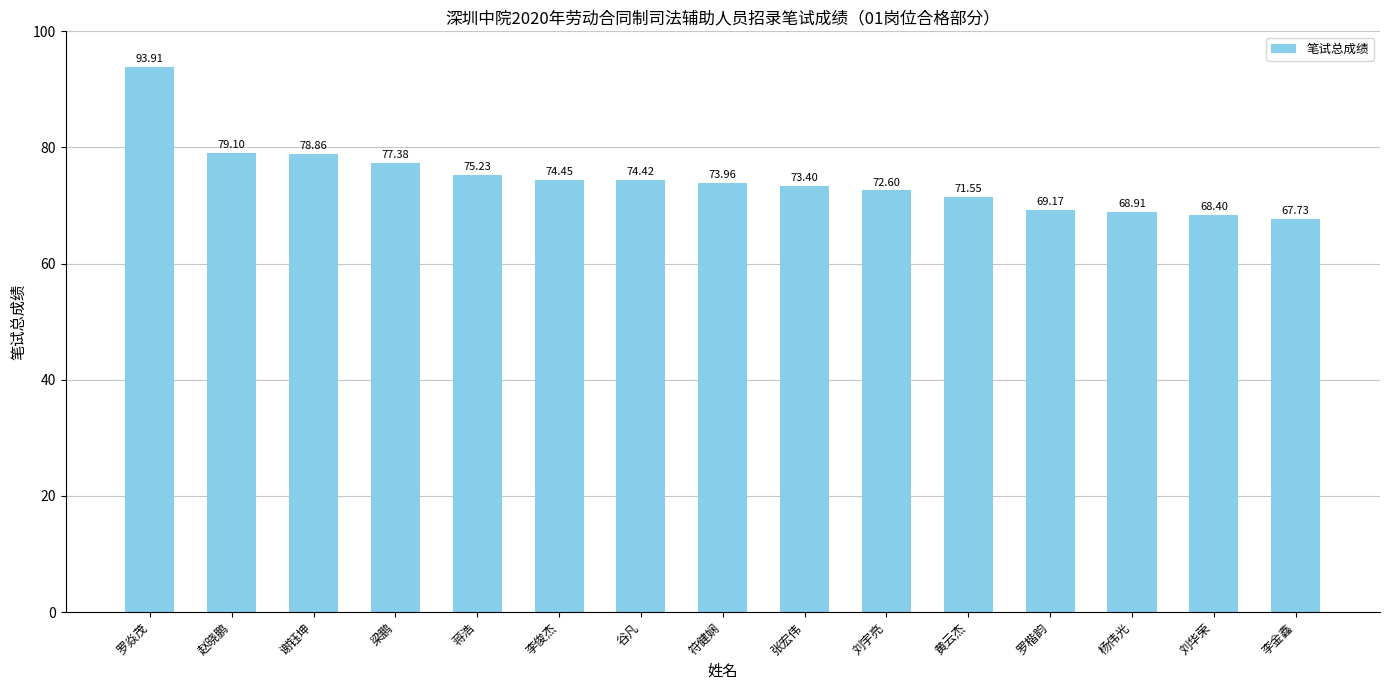

List the labels in order of value, largest first.

罗焱茂, 赵晓鹏, 谢钰坤, 梁鹏, 蒋浩, 李俊杰, 谷凡, 符健娴, 张宏伟, 刘宇亮, 黄云杰, 罗楷韵, 杨伟光, 刘华荣, 李金鑫